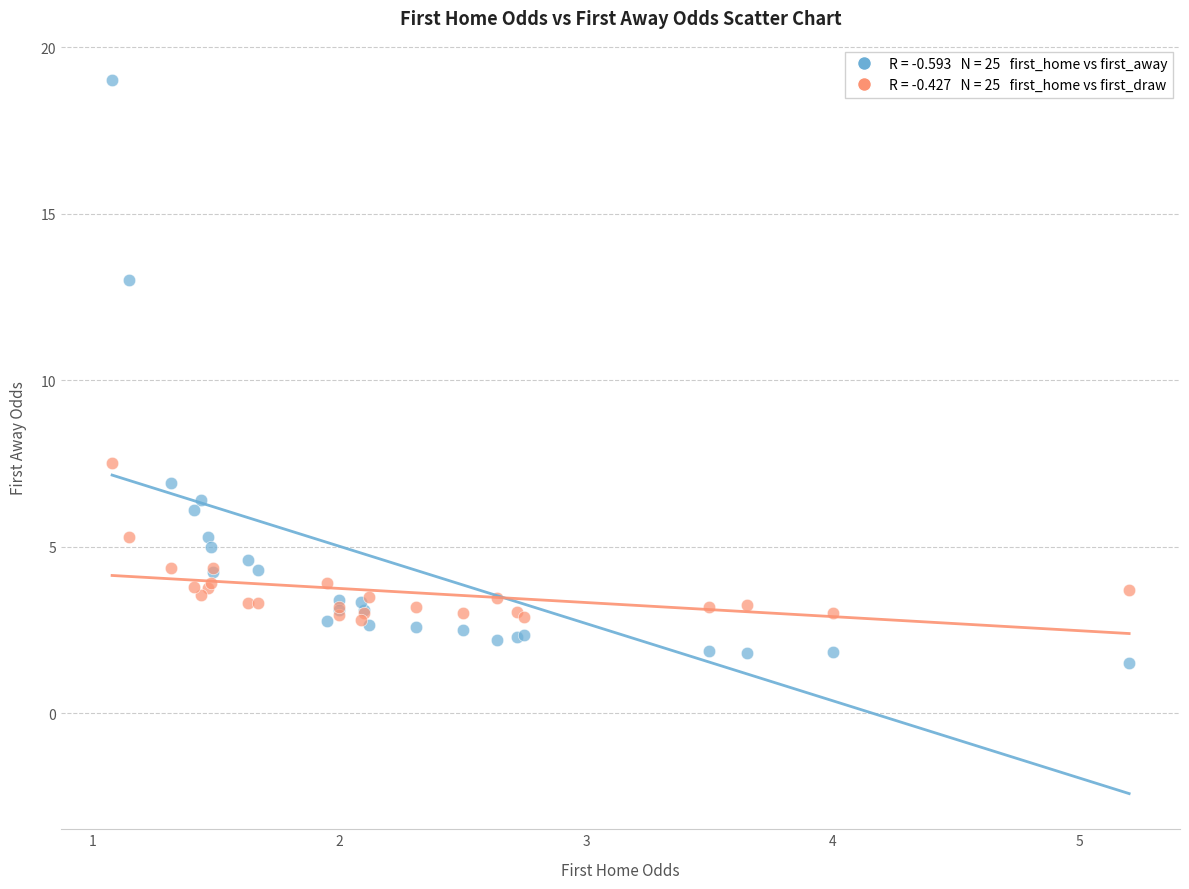

Across all series, what Y value is closest to 10?

7.5